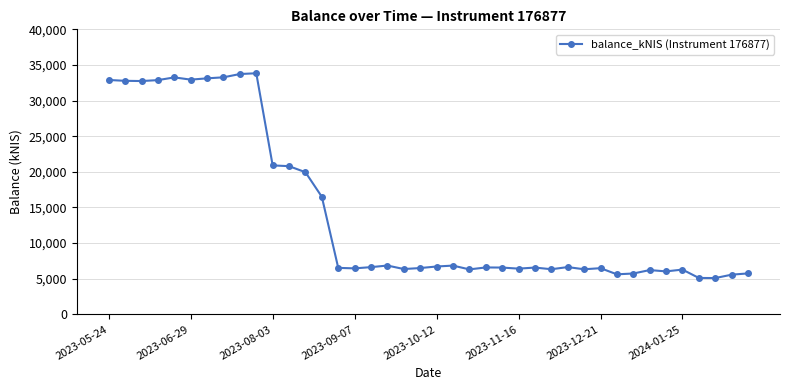

What is the sum of all values?

572129.1